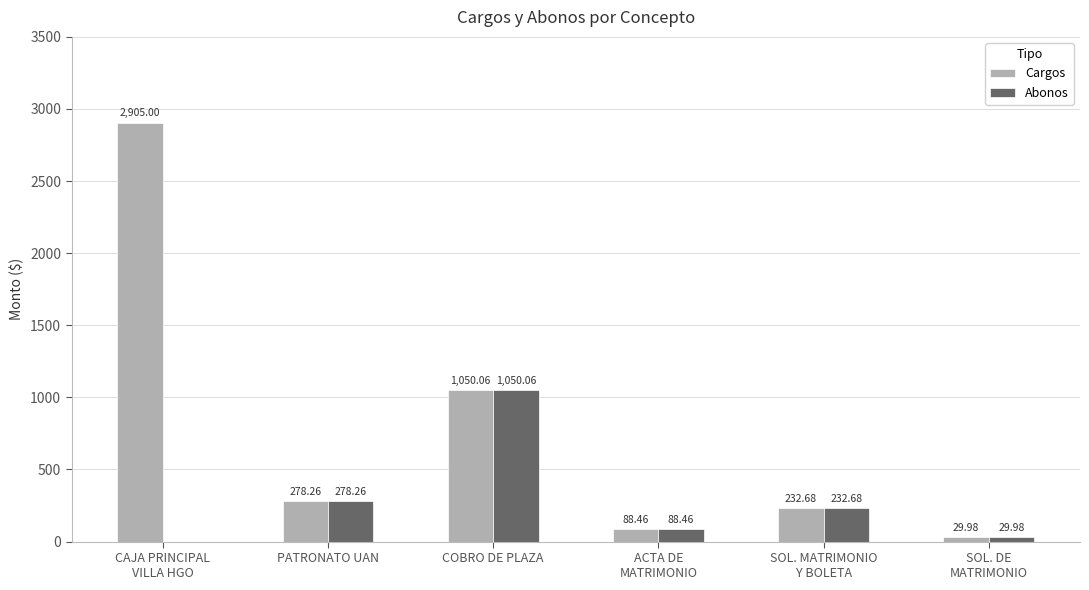

Which series has the largest total across all categories?

Cargos